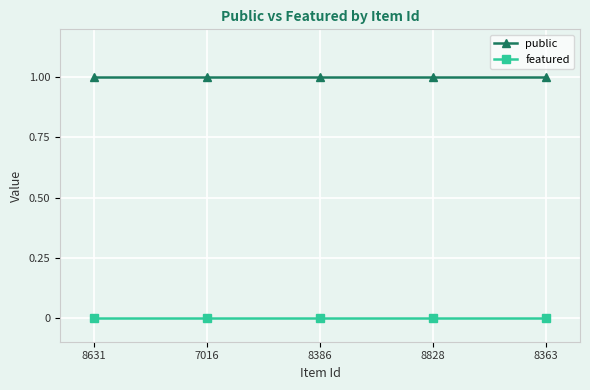

What is the difference between the highest and lowest values at 7016?

1